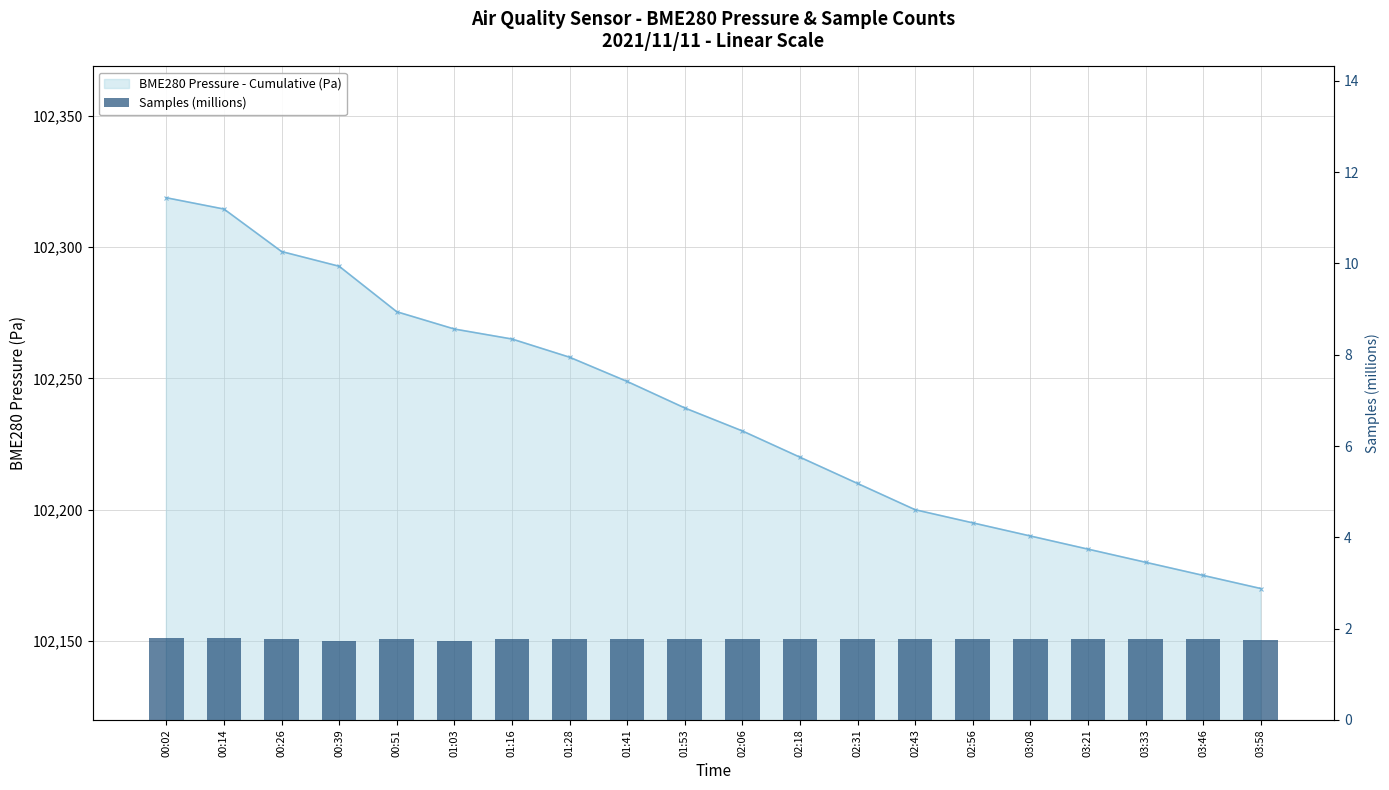

What is the label of the 17th bar from the left?

03:21